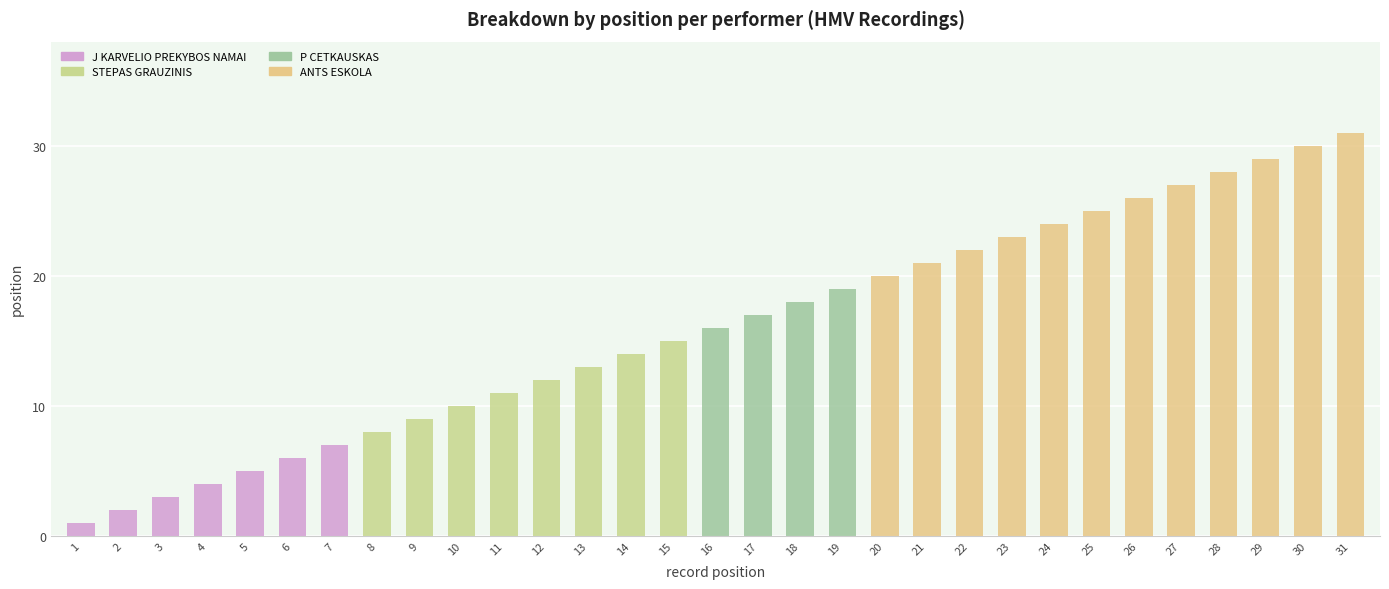

What is the sum of the P CETKAUSKAS values at 16 and 17?

33